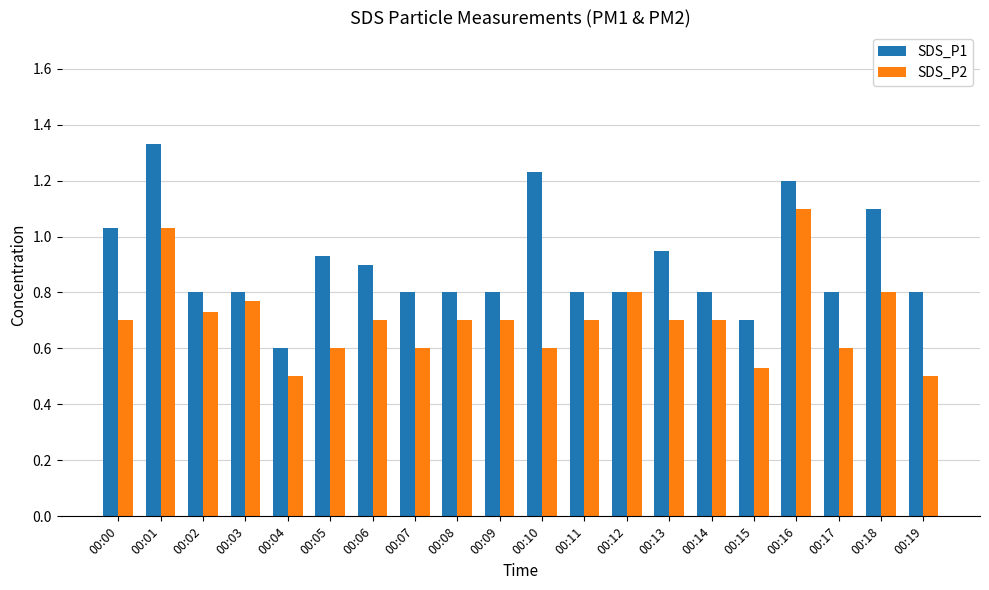

What is the total value across all series at 00:16?

2.3